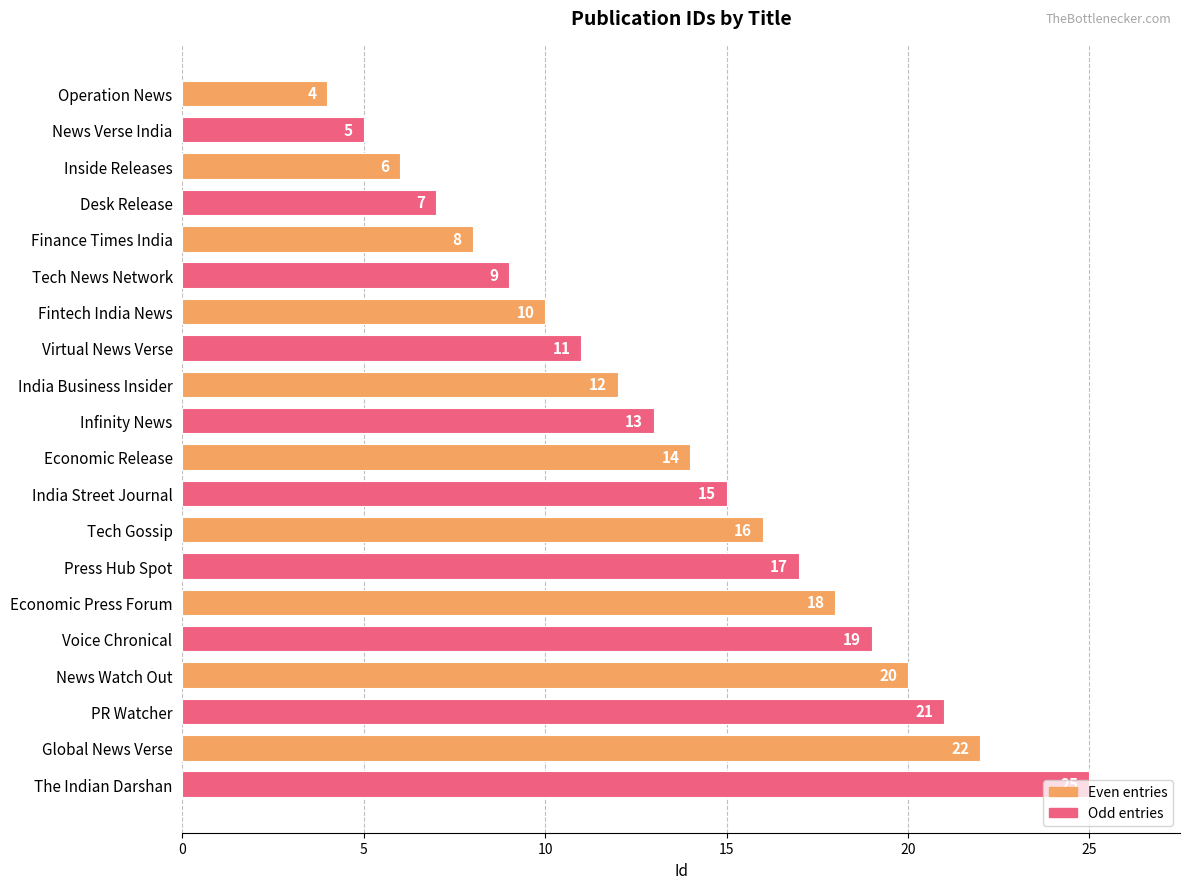

The value at Fintech India News is 10. True or false?

True